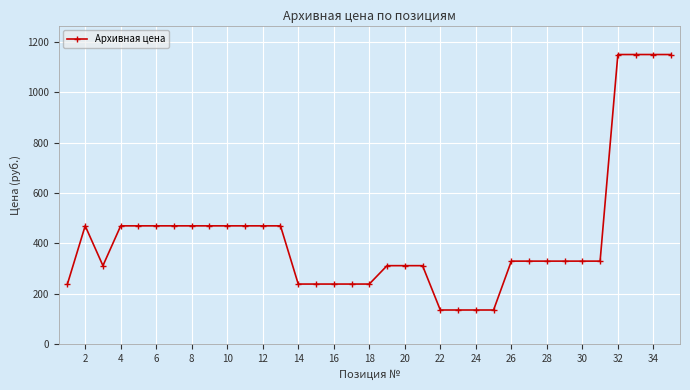

How many distinct data groups are displayed?

1